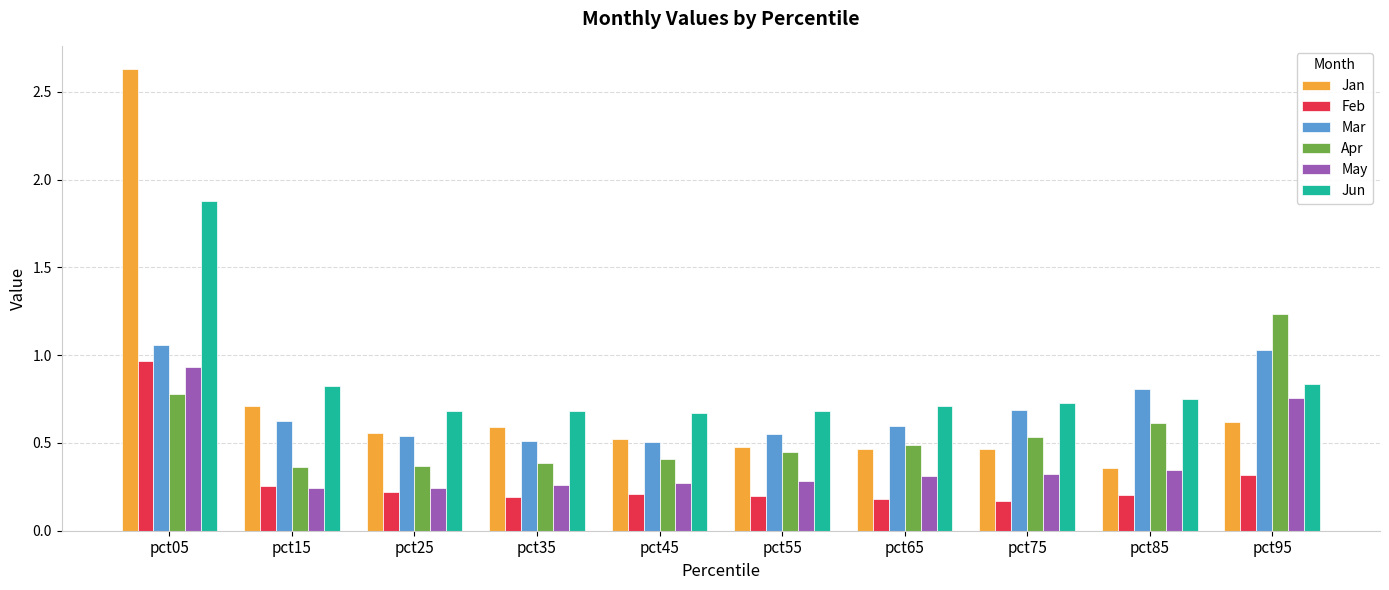

How many distinct data groups are displayed?

6